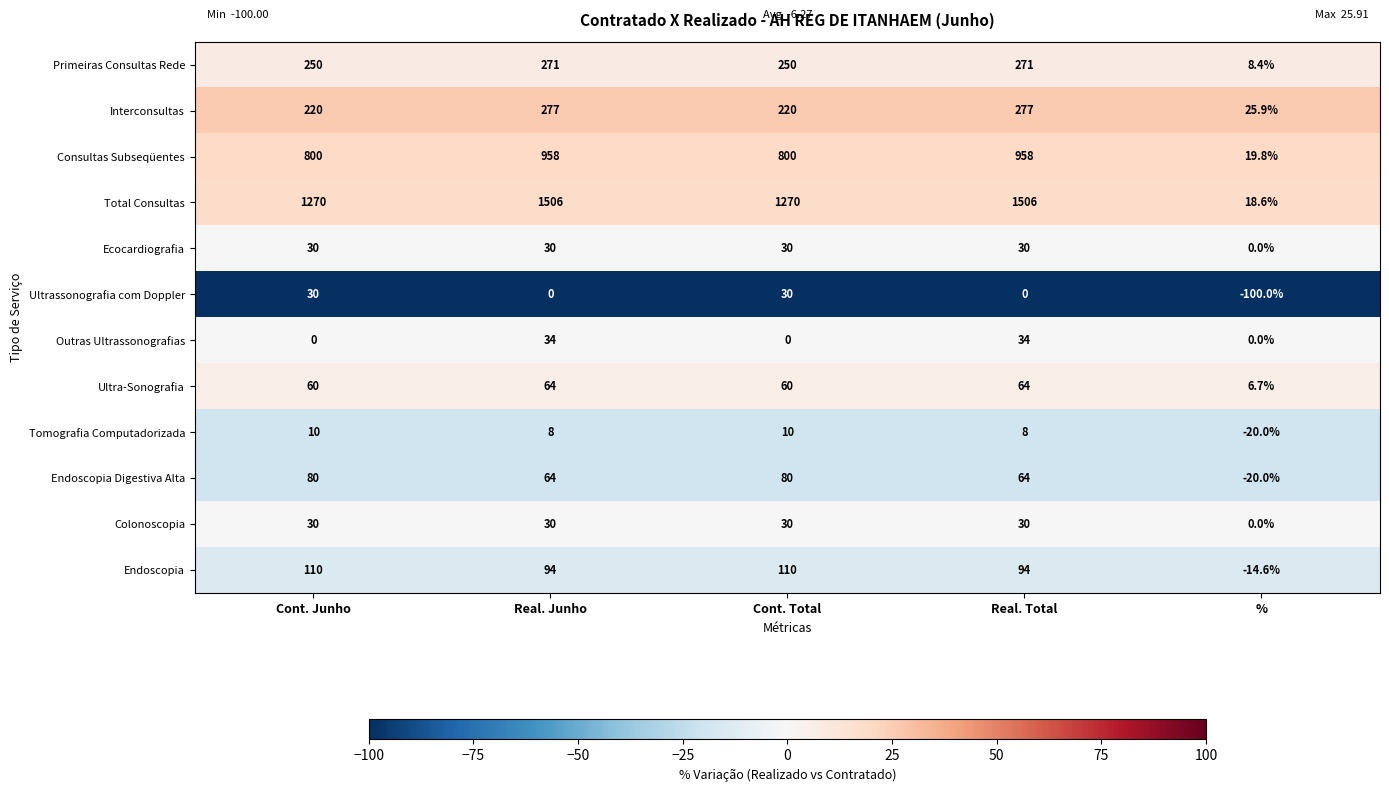

What is the minimum value shown in the chart?

-100.0